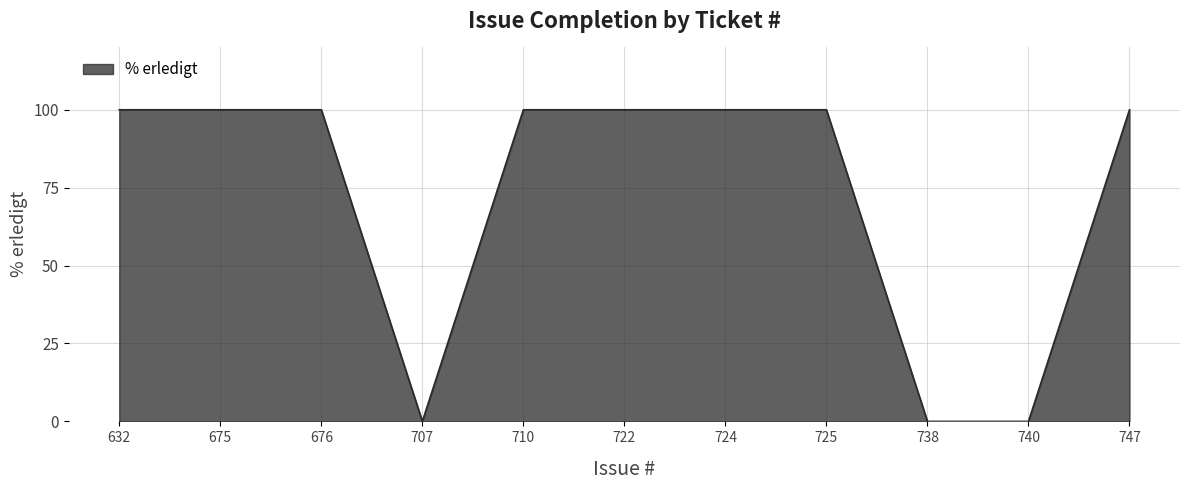

What is the change in value from 675 to 707?

-100